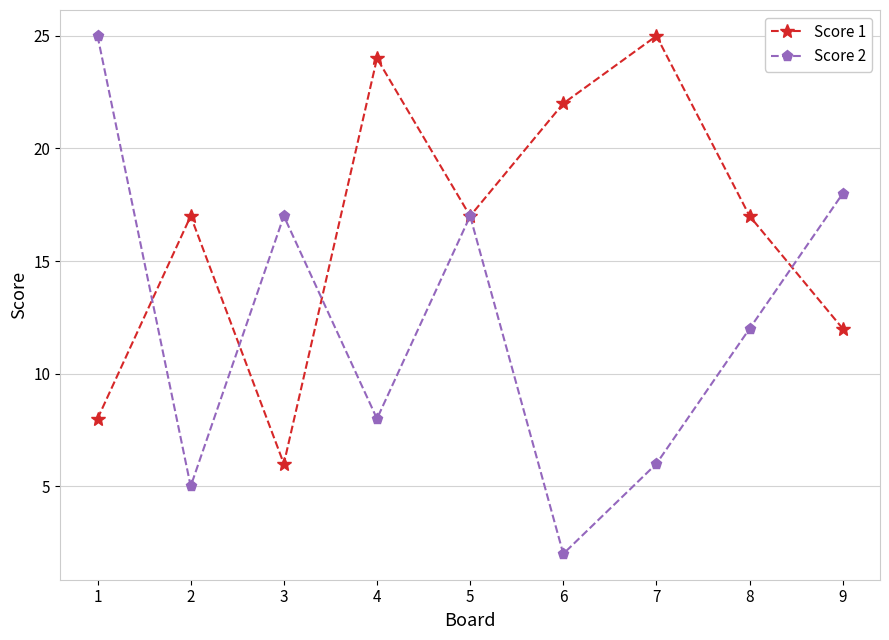

What are all the series names shown in the legend?

Score 1, Score 2